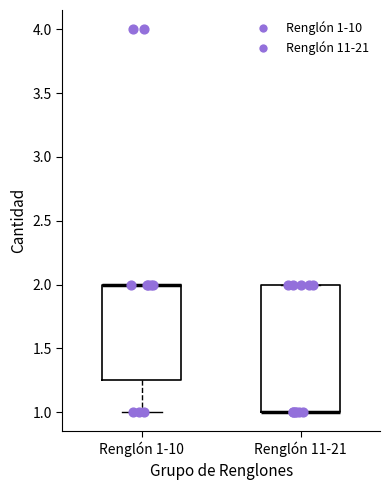

Reading left to right, transcribe this box plot: for each box, give where its median line is, the range the box spans, and where its two whiskers end, as read against the y-axis. The values are not printed on the chart, so give them approximately, as read against the axis.

Renglón 1-10: median 2.00 (drawn on the box's upper edge), box 1.25 to 2.00, whiskers 1.00 to 2.00
Renglón 11-21: median 1.00 (drawn on the box's lower edge), box 1.00 to 2.00, whiskers 1.00 to 2.00